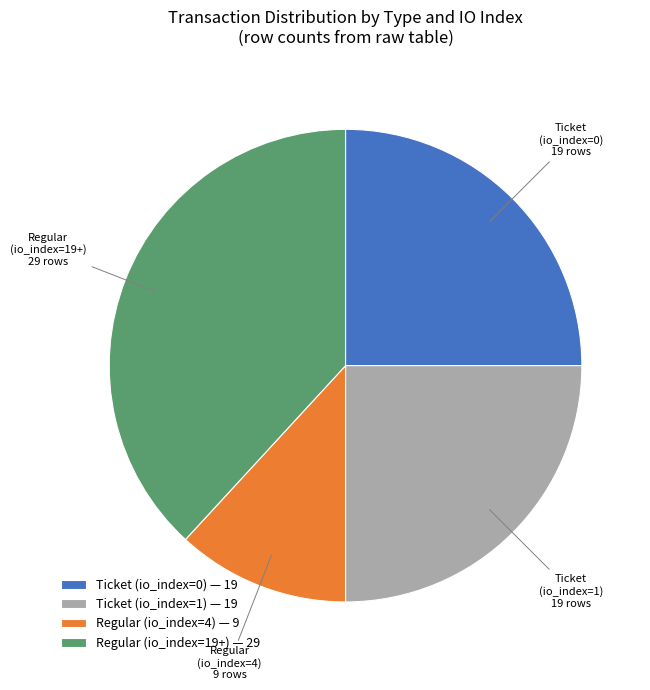

True or false: Regular (io_index=19+) accounts for 38% of the total.

True